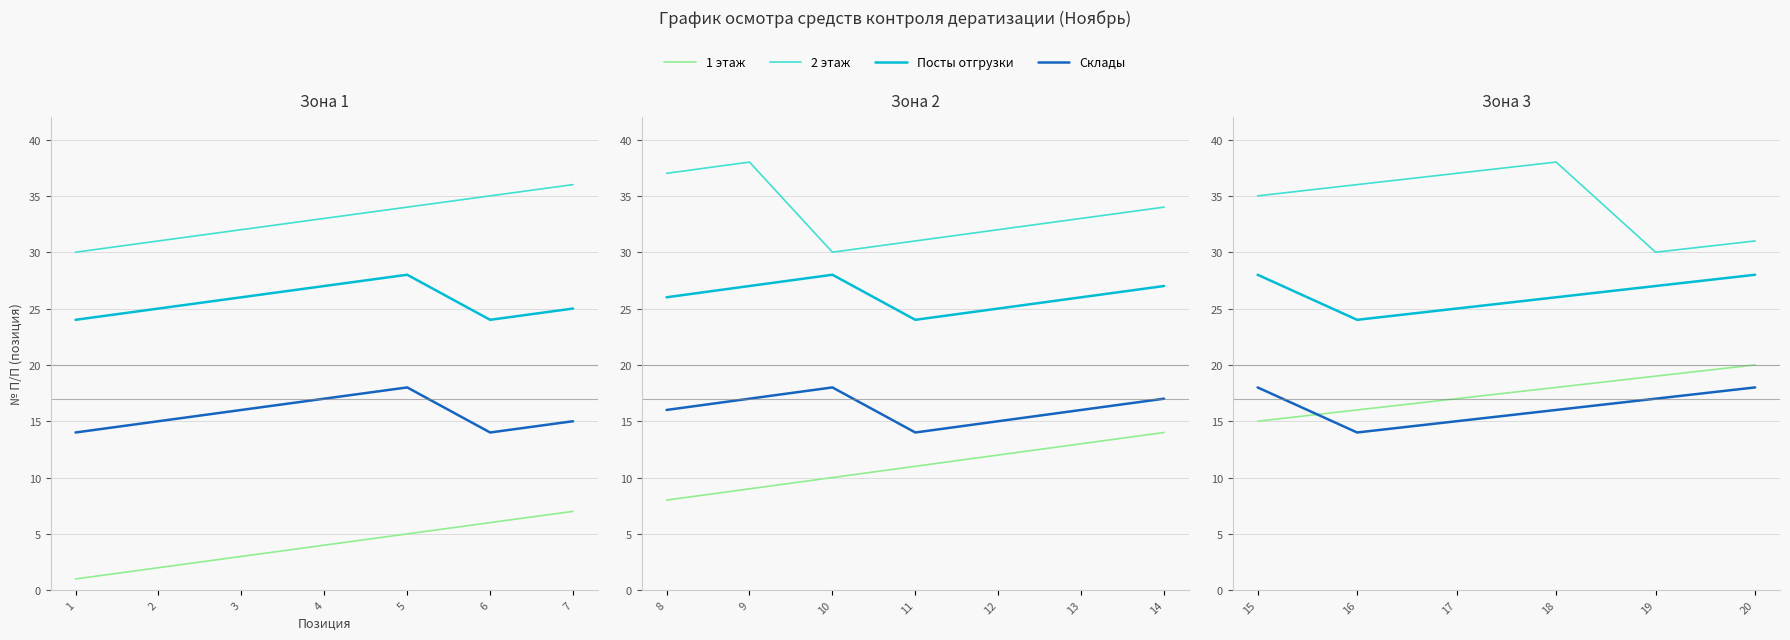

What is the value of the 1 этаж point at the 3rd from the left?

17